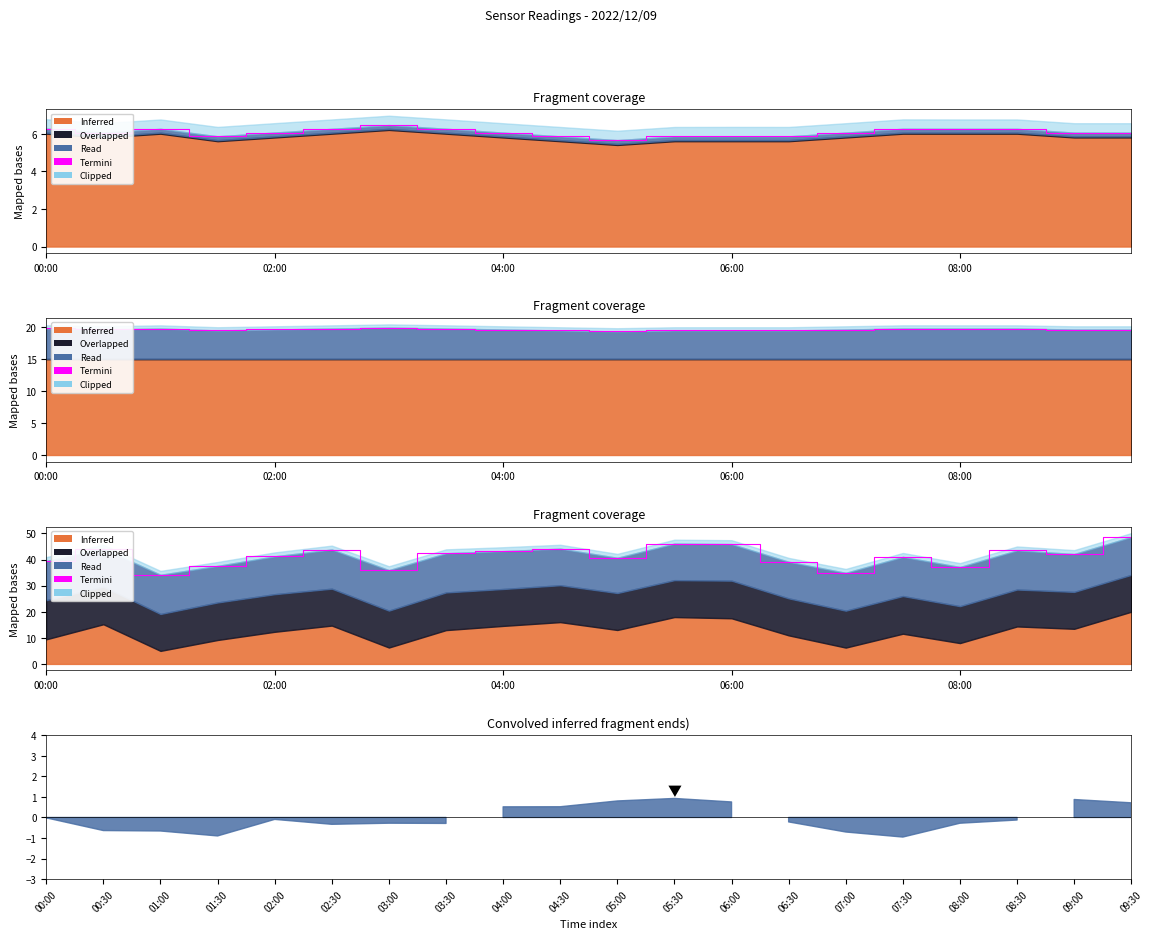

How many lines are shown in the chart?

1